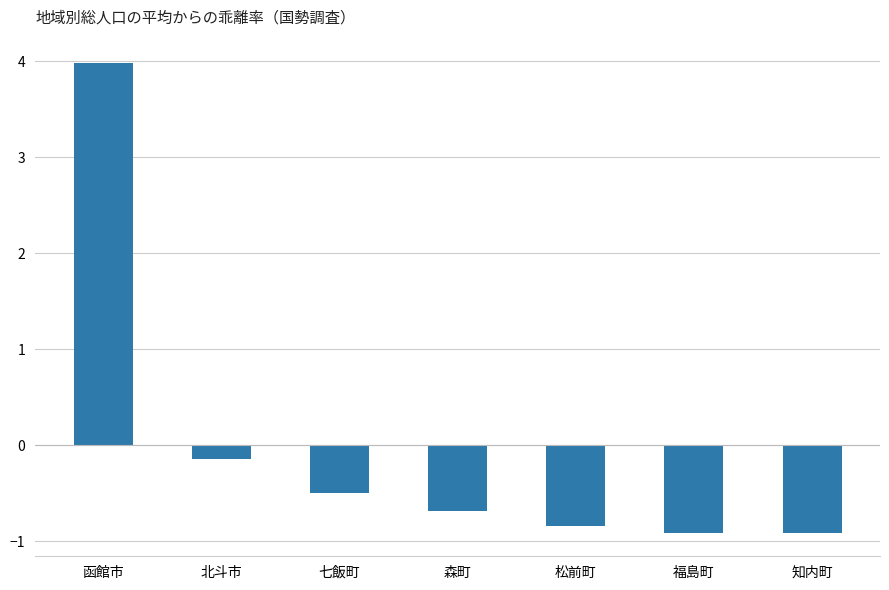

What position from the left is 北斗市?

2